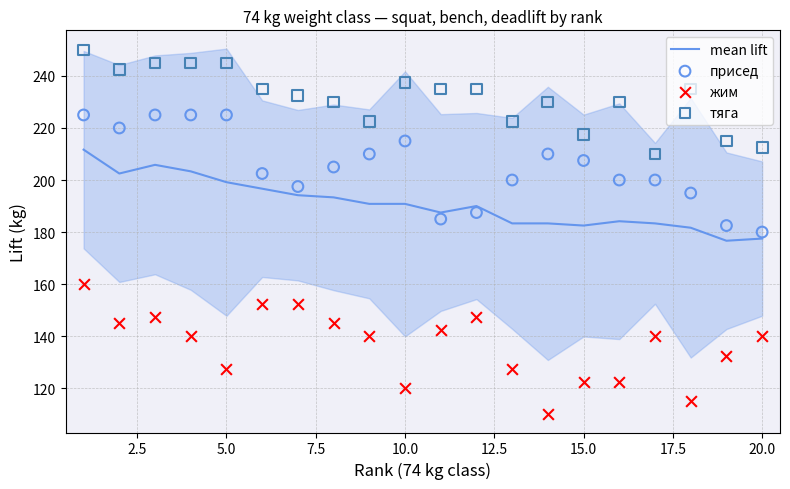

Which series contains the highest Y value?

тяга